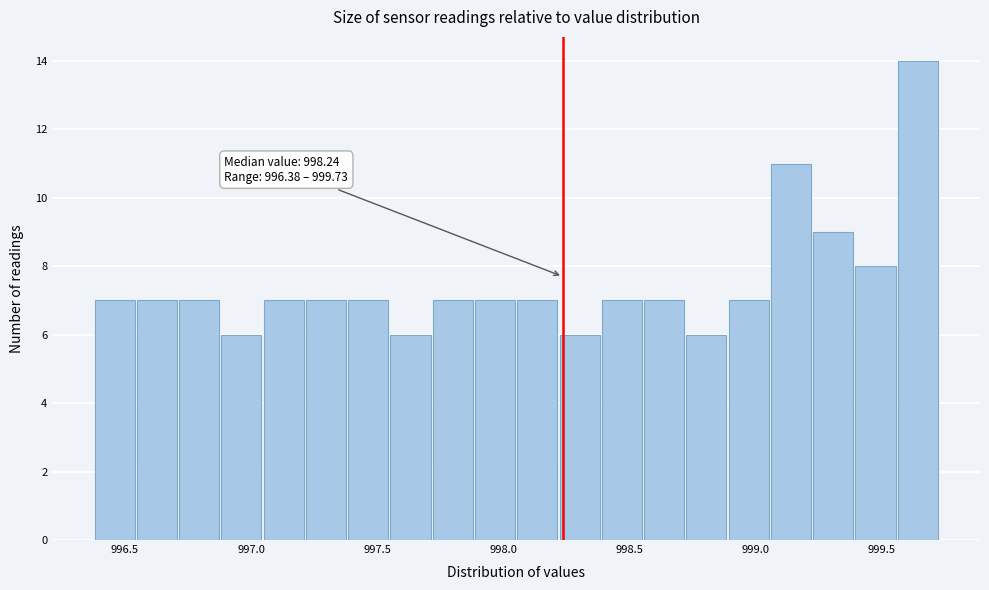

Around what value on the x-axis is the tallest bar? Give the approximate position of its centre, as read against the axis.

999.65